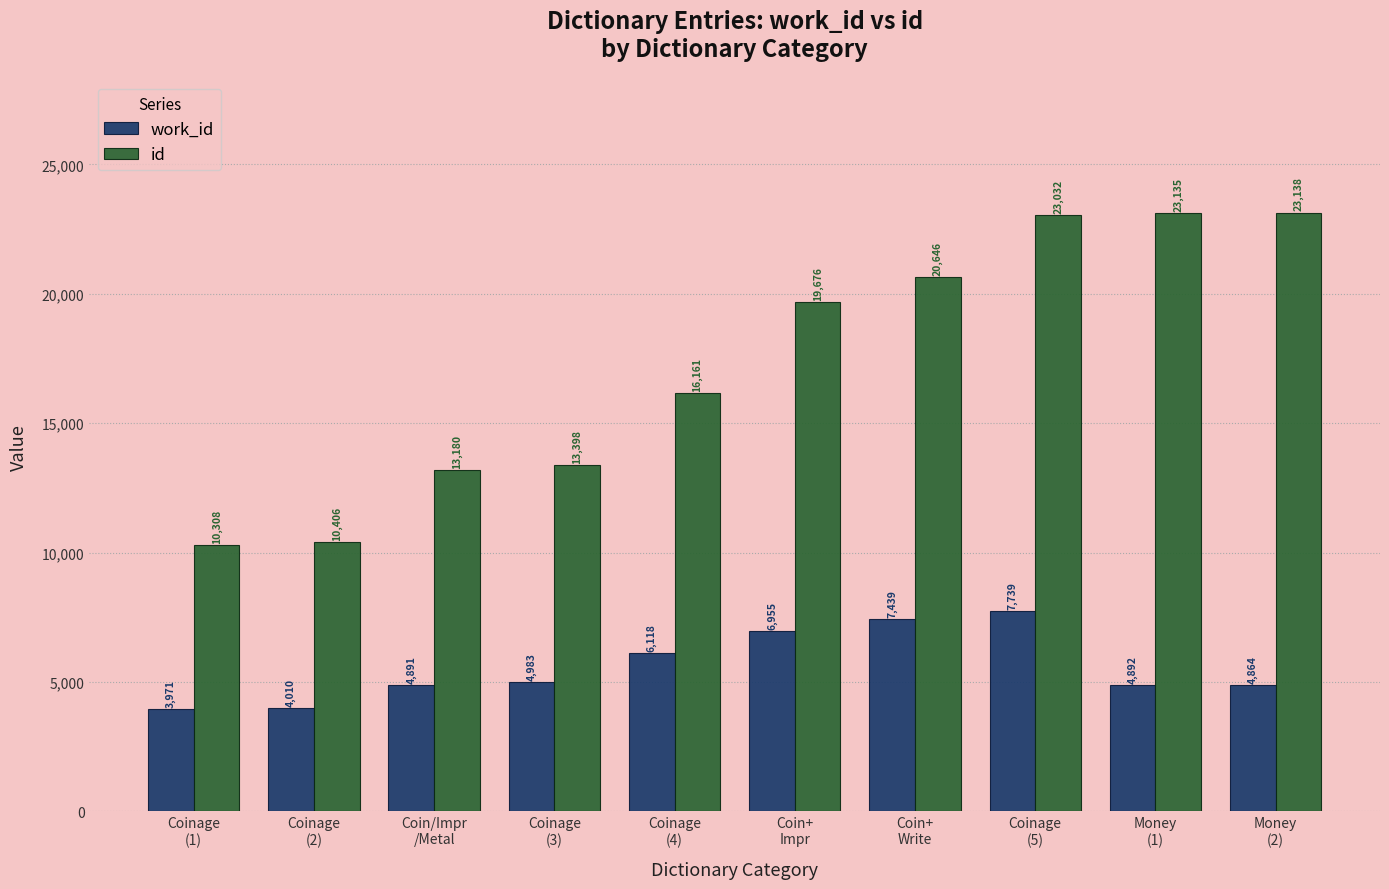

What is the label of the 8th bar from the left?

Coinage
(5)